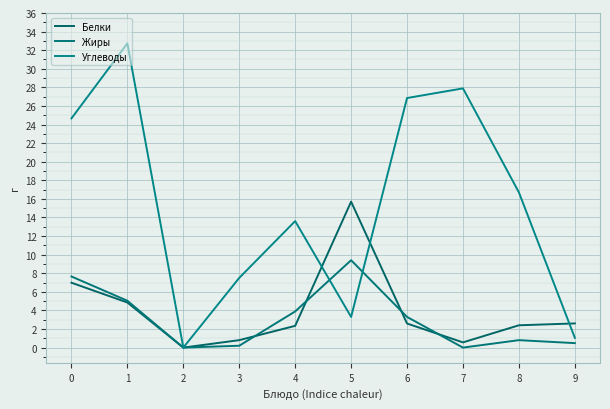

Is this an area chart (filled region under the line)?

No